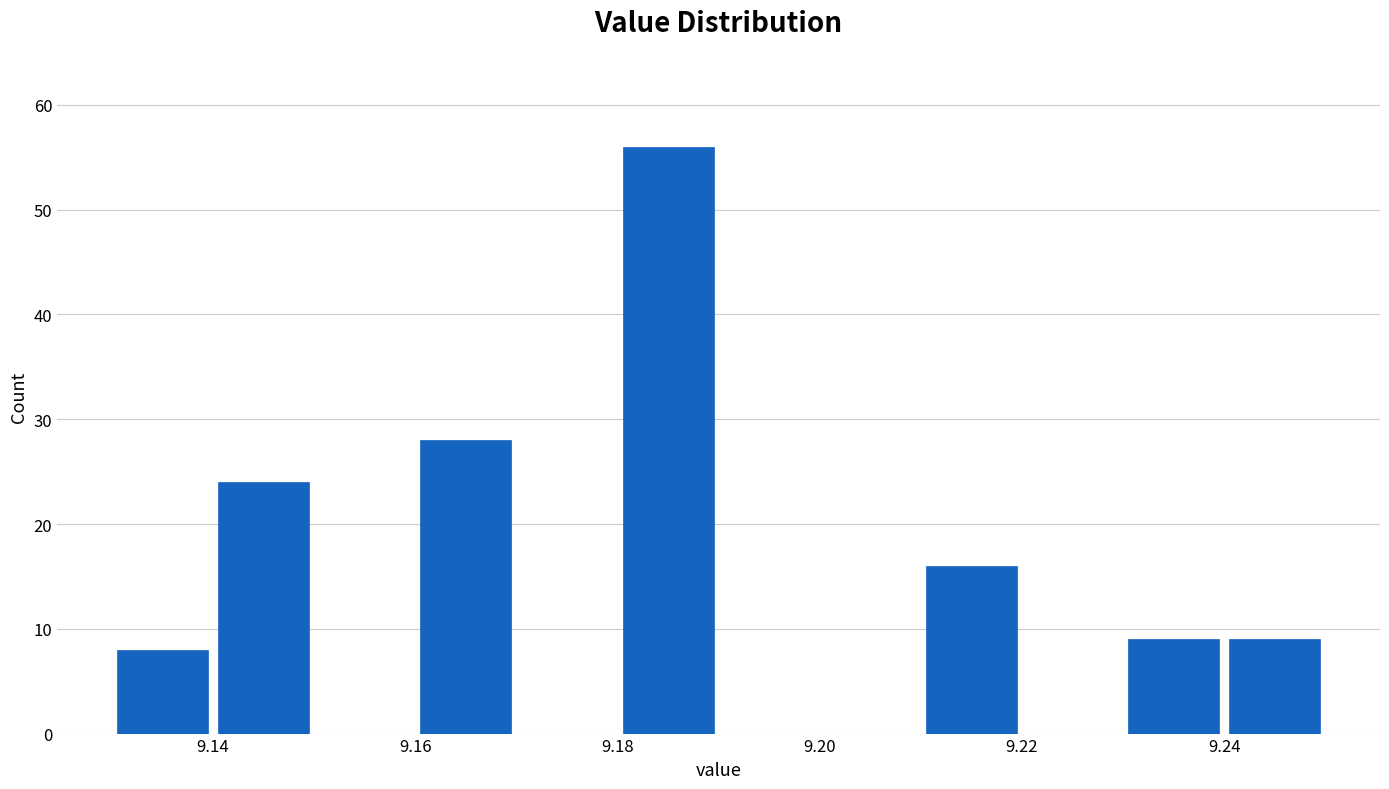

Which range on the x-axis has the tallest bar?

9.18 to 9.19